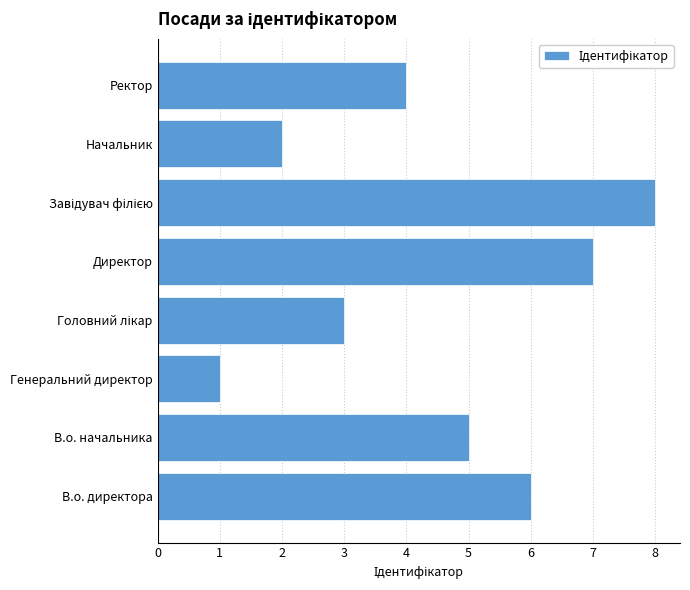

What value does the data have at Директор?

7